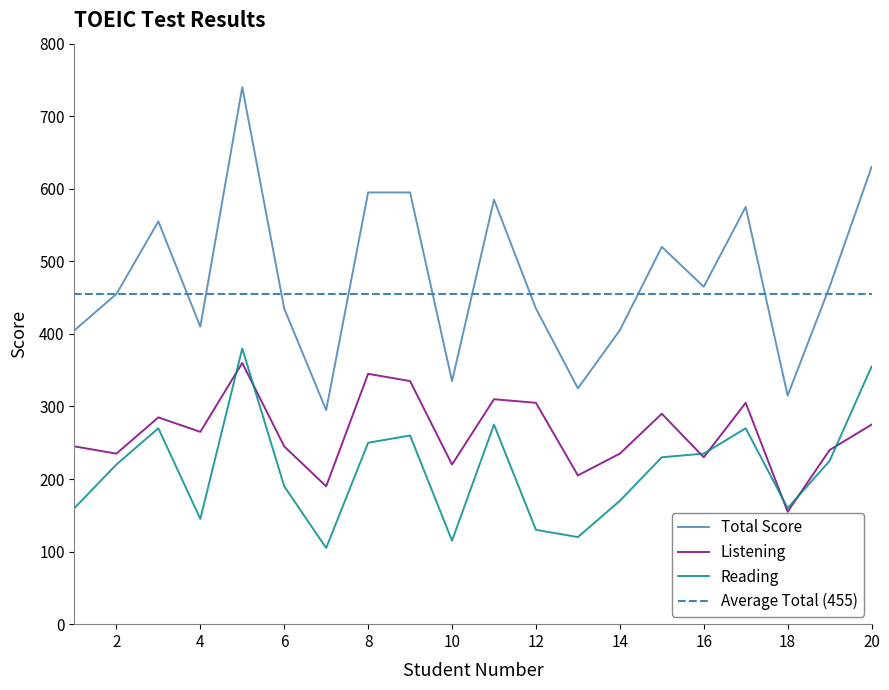

In Total, how many points are higher than both neighbors (excluding endpoints)?

5